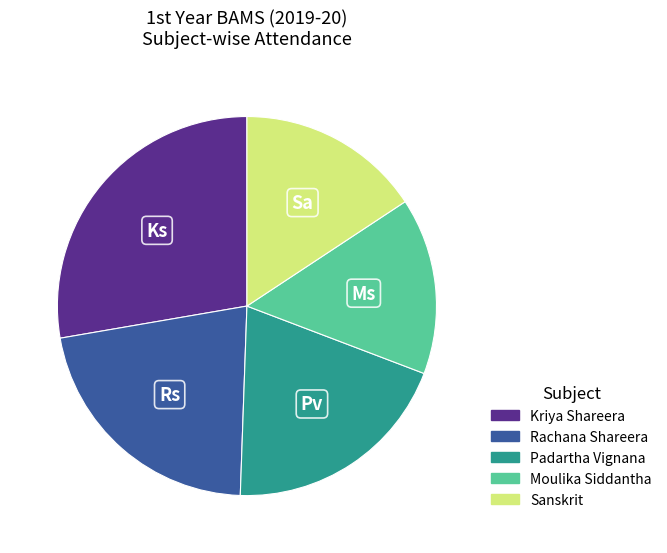

What is the largest slice in the pie chart?

Kriya Shareera